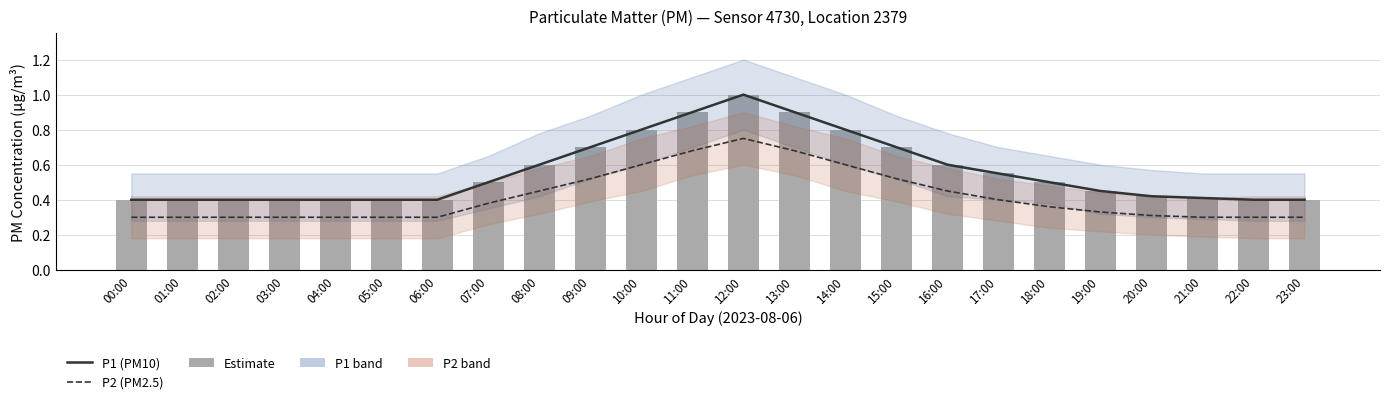

Is it true that Estimate equals 0.5 at 05:00?

False